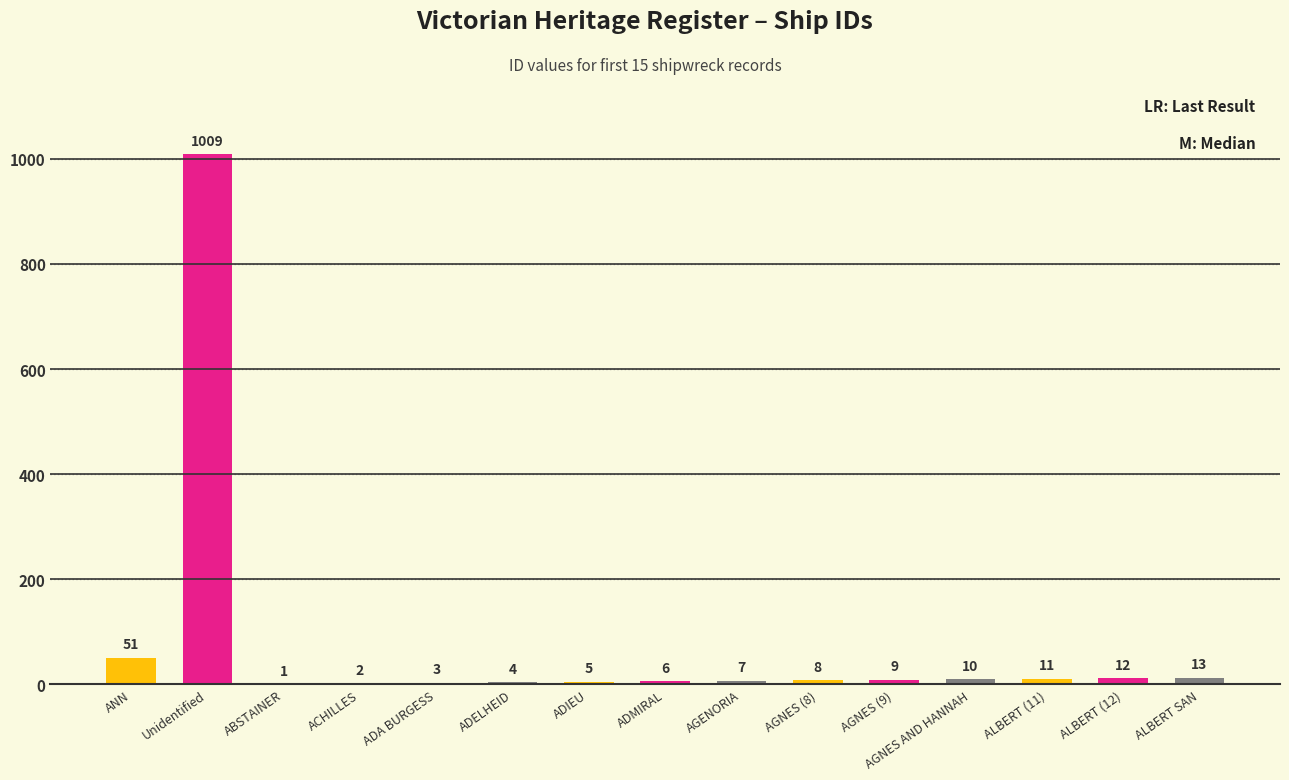

Reading left to right, list all the values displayed in this chart.

51	1009	1	2	3	4	5	6	7	8	9	10	11	12	13